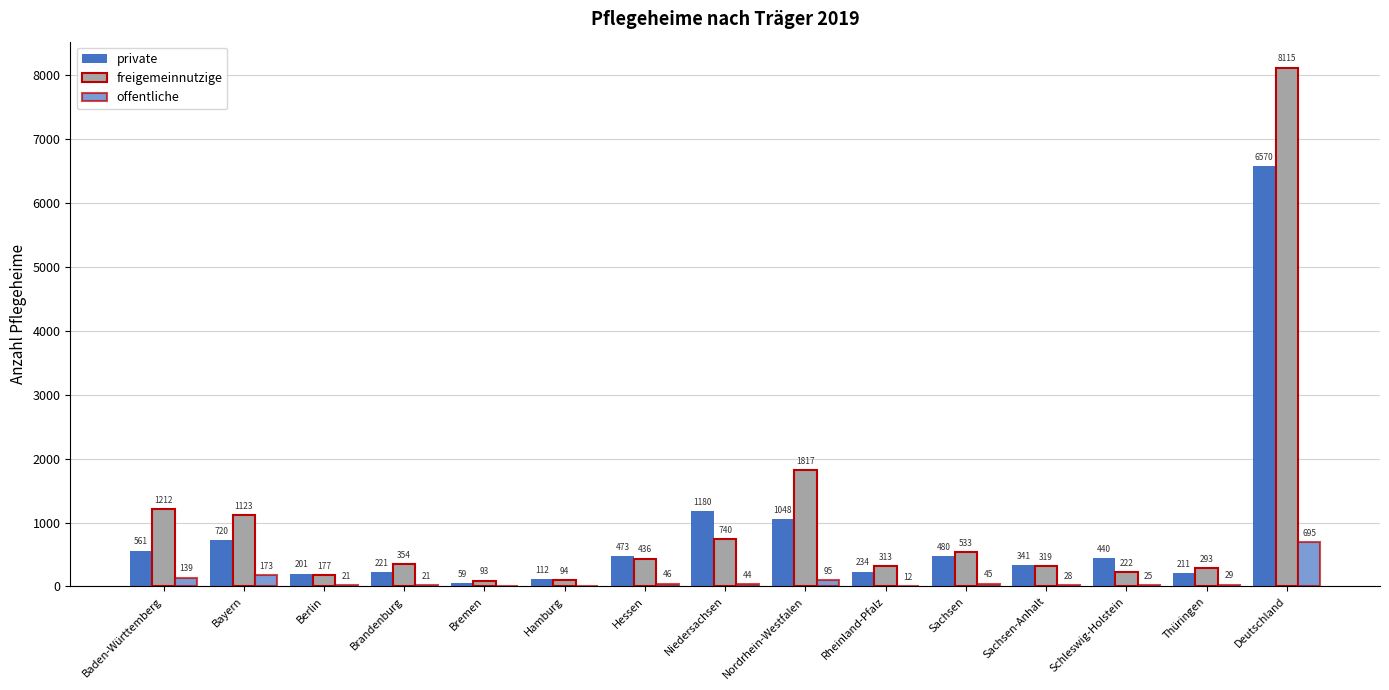

Reading right to left, list all the values displayed in this chart.

private: 6570	211	440	341	480	234	1048	1180	473	112	59	221	201	720	561
freigemeinnutzige: 8115	293	222	319	533	313	1817	740	436	94	93	354	177	1123	1212
offentliche: 695	29	25	28	45	12	95	44	46	0	0	21	21	173	139